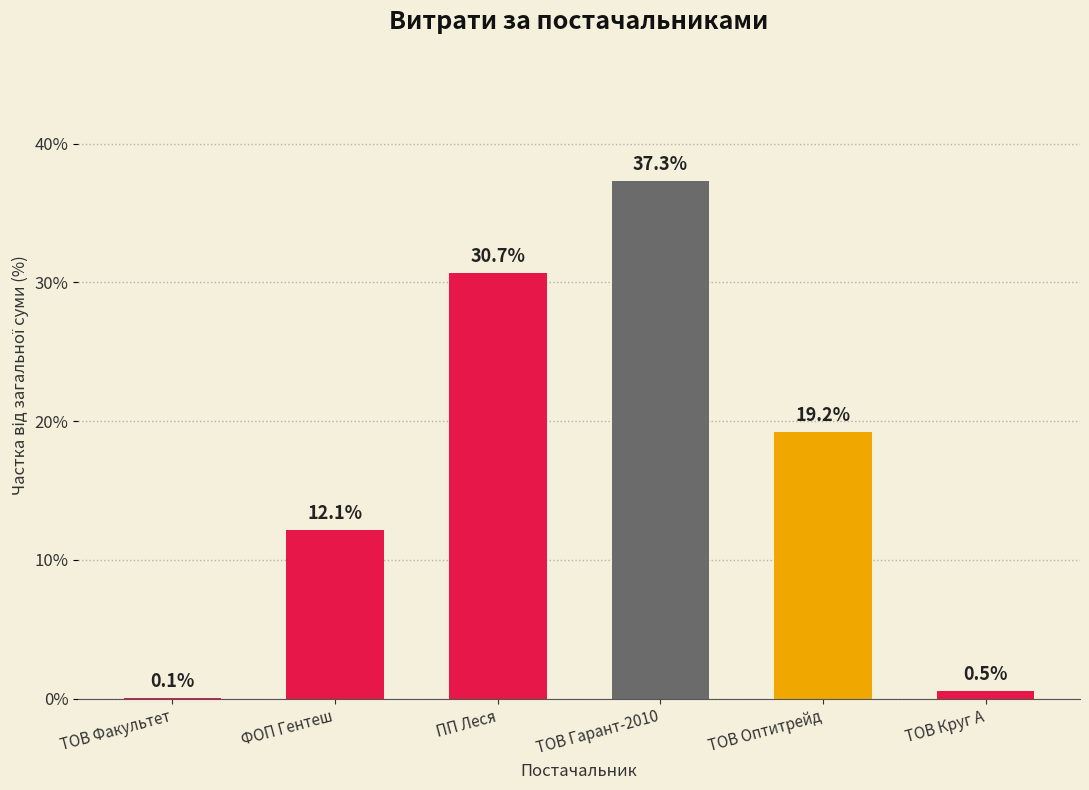

Count the number of categories in the chart.

6